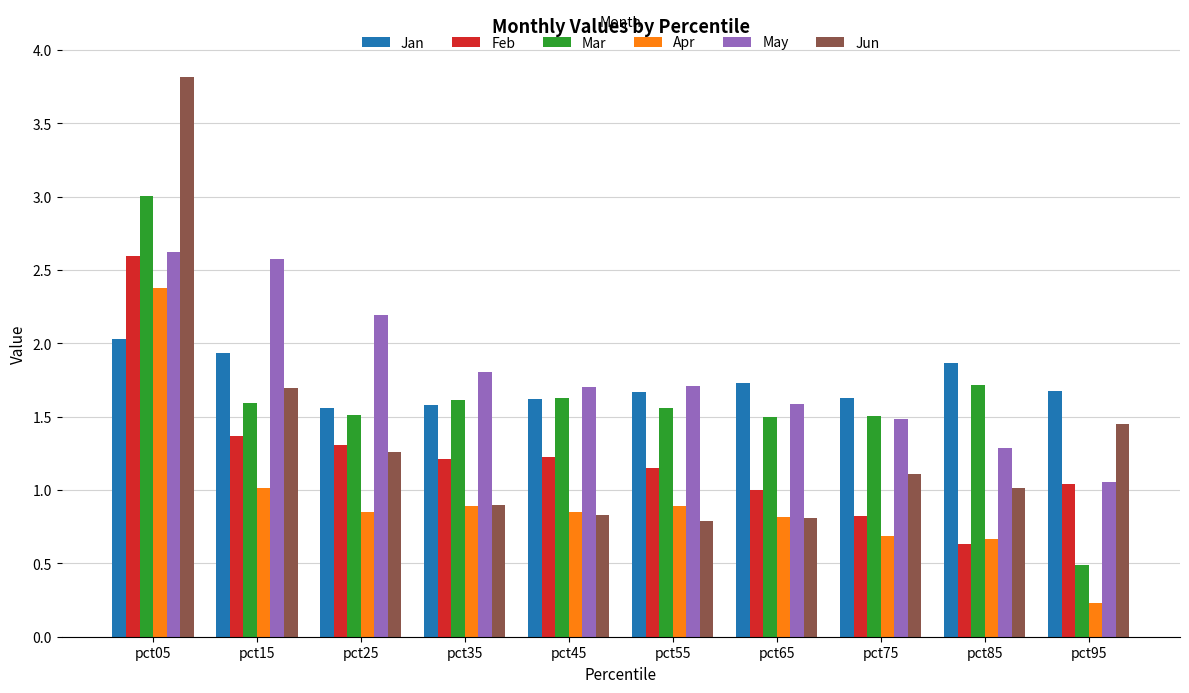

Which series changed the most between pct25 and pct65?

May